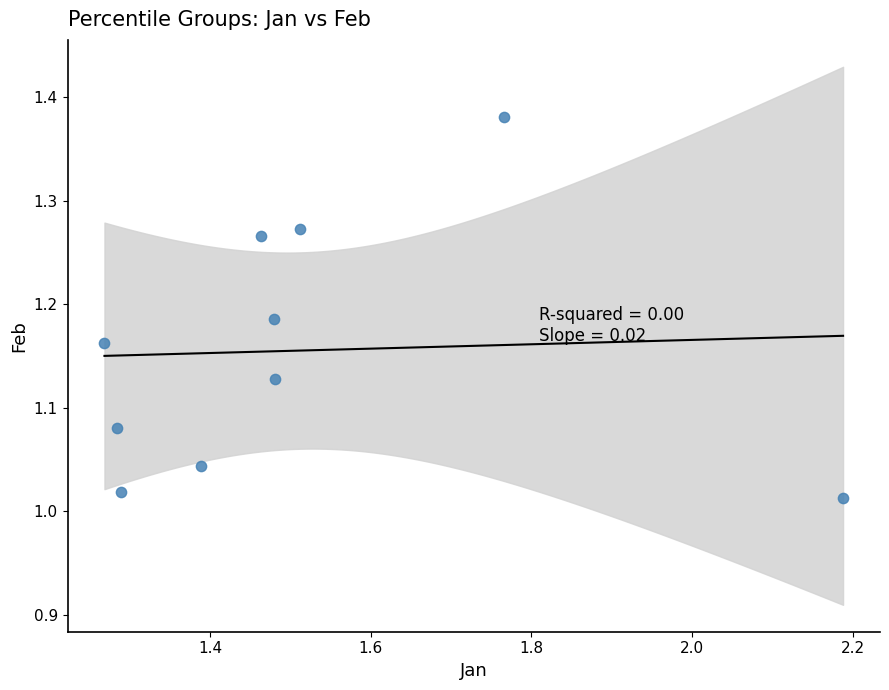

What is the range of X values (max minus min)?

0.9